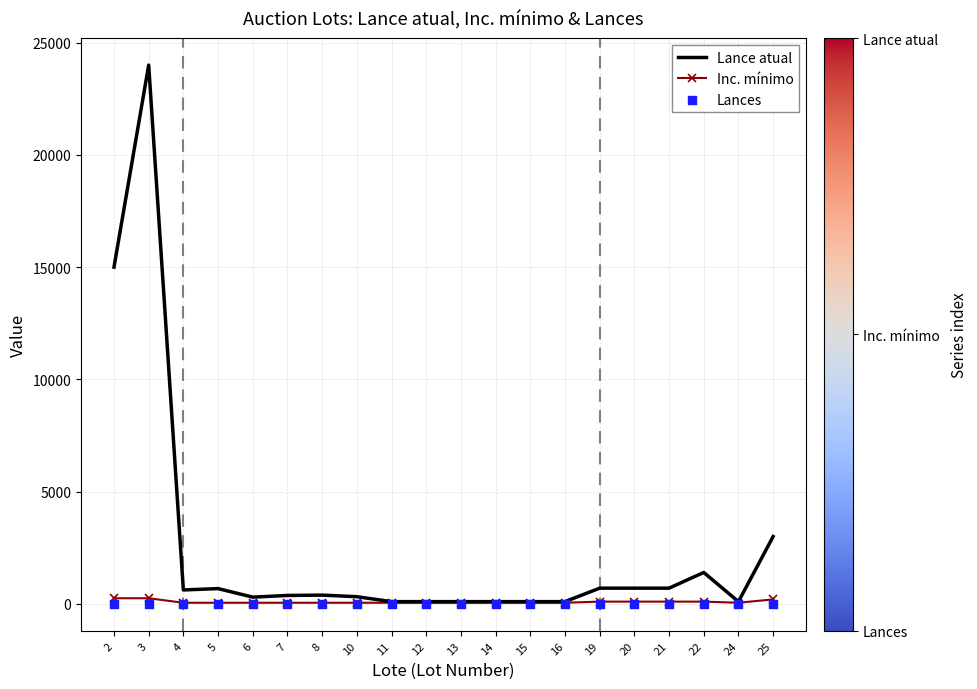

At how many categories does at least one series exceed 10149?

2